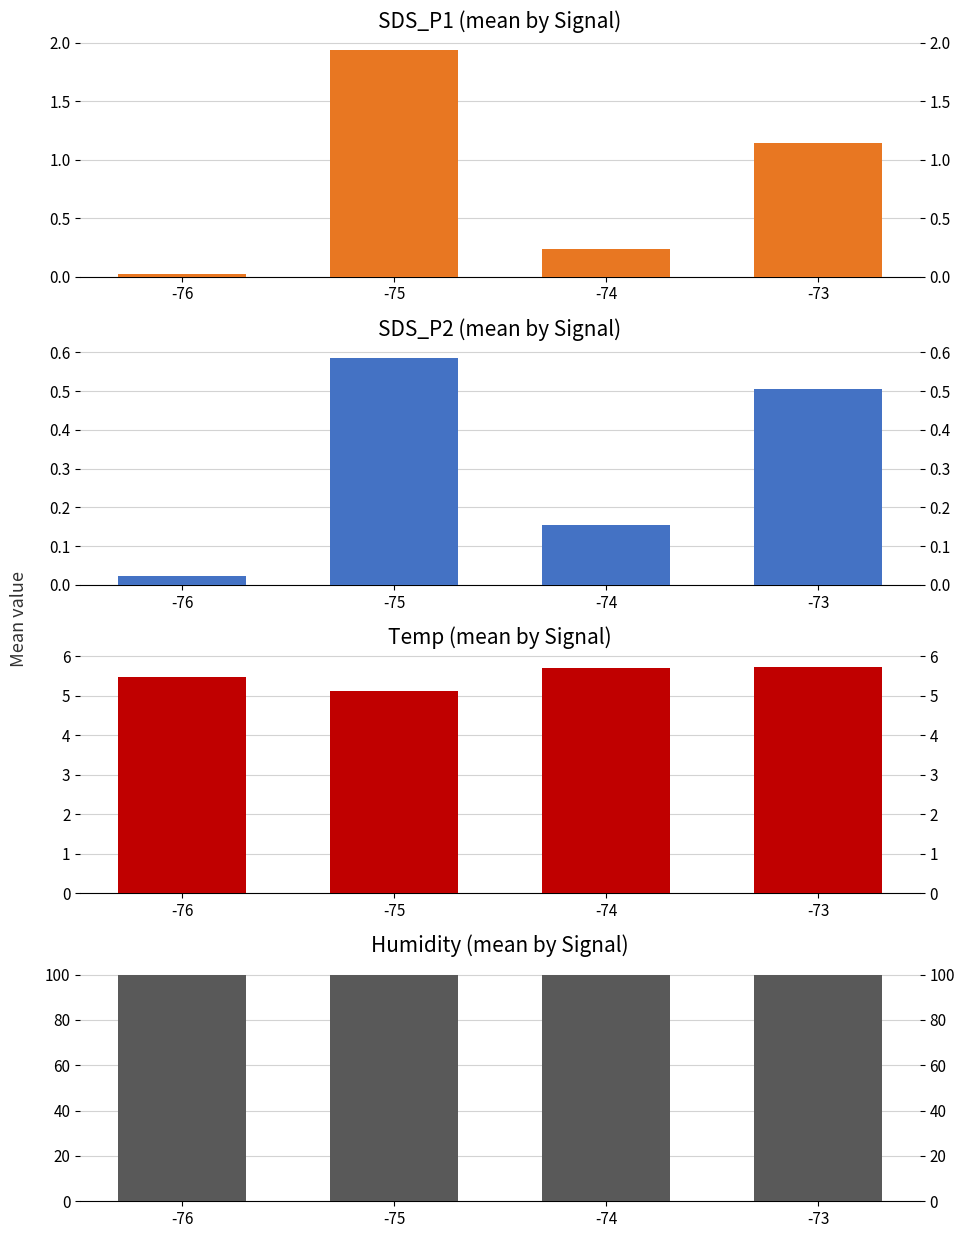

At which category does the chart reach its minimum across all series?

-76